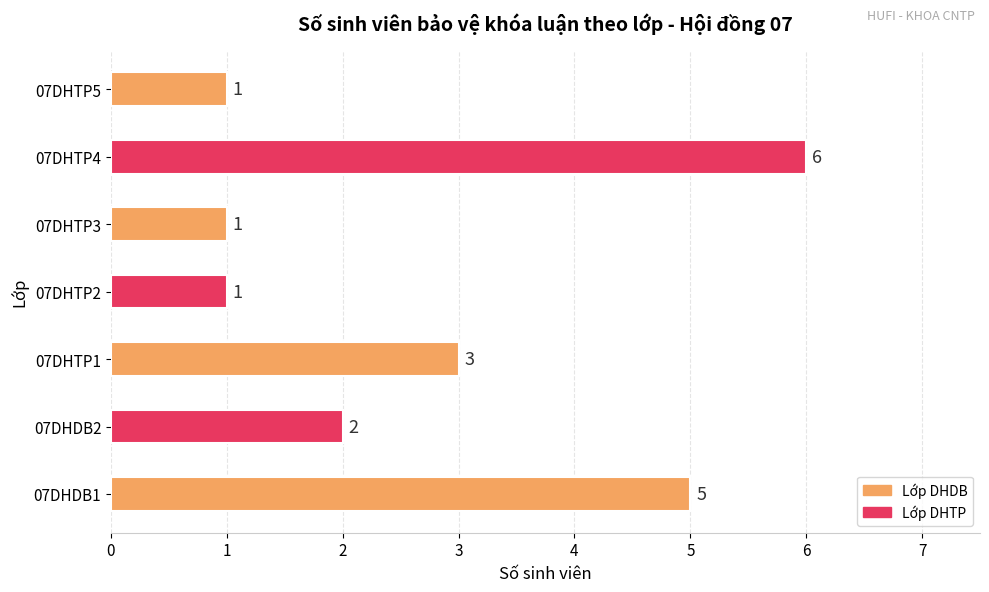

Between 07DHDB2 and 07DHDB1, which is larger?

07DHDB1